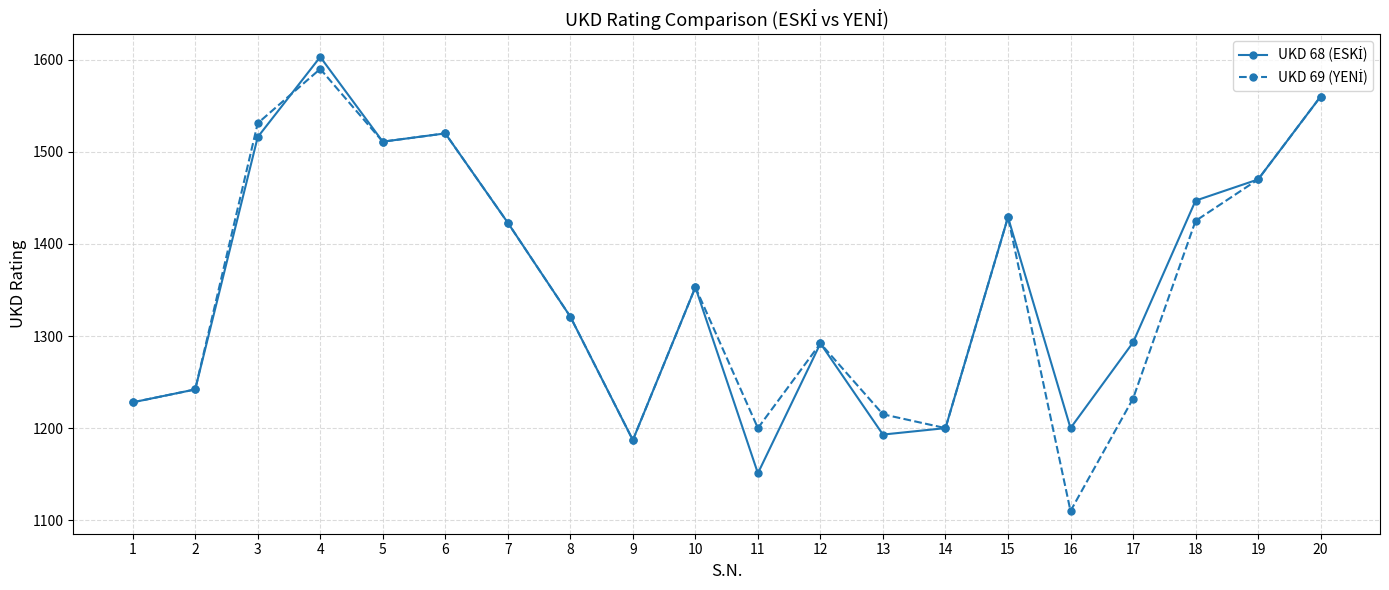

At which category is the sum across all series the highest?

4